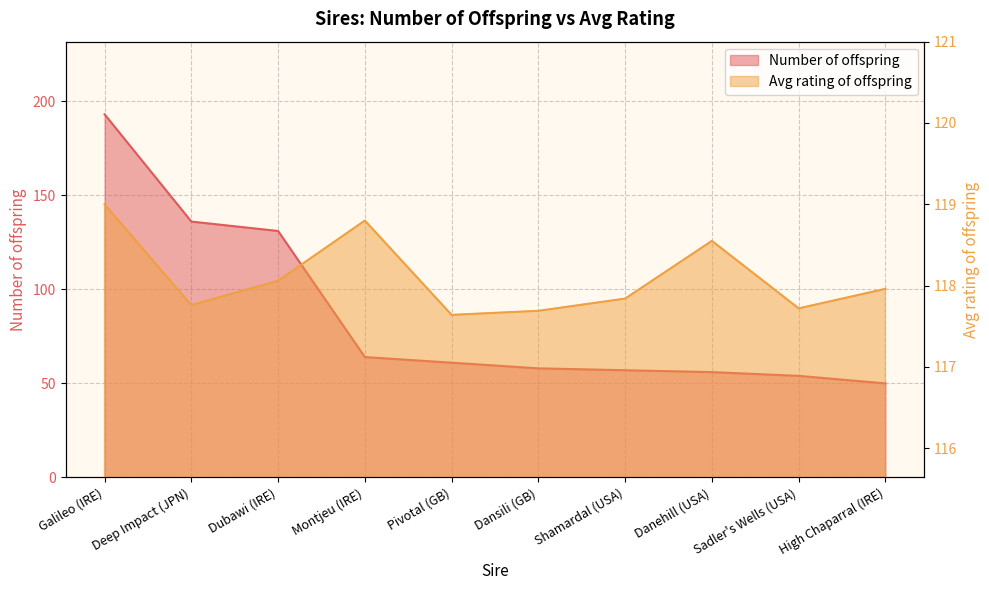

Reading left to right, extract all data points from this chart.

Number of offspring: 193.0	136.0	131.0	64.0	61.0	58.0	57.0	56.0	54.0	50.0
Avg rating of offspring: 119.0	117.8	118.1	118.8	117.6	117.7	117.8	118.5	117.7	118.0